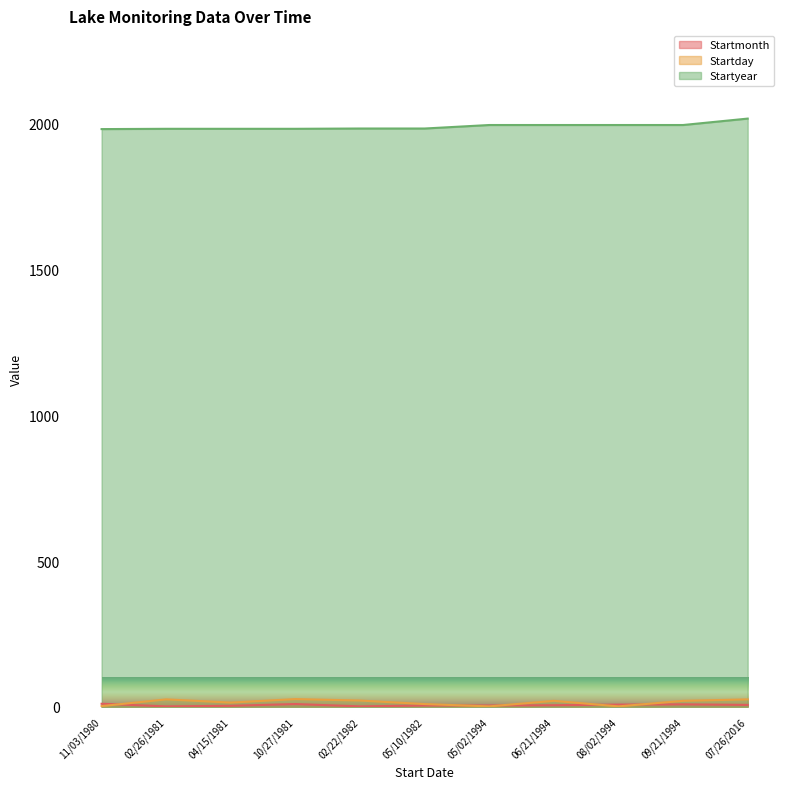

What is the label of the 9th point from the left?

08/02/1994